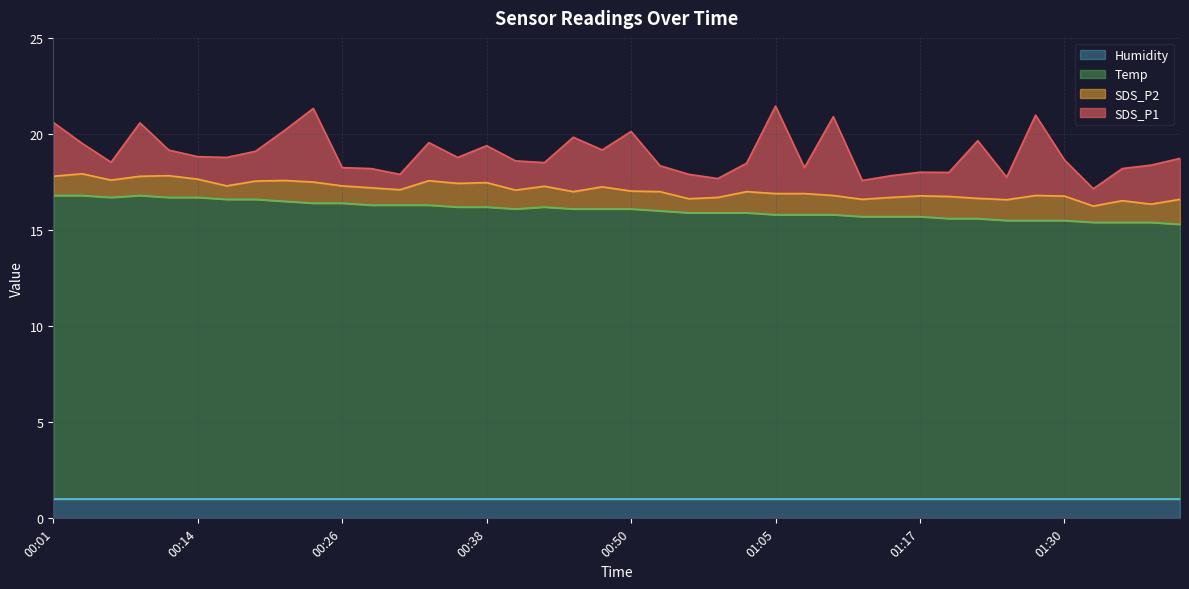

What is the average value of the Humidity series?

1.0